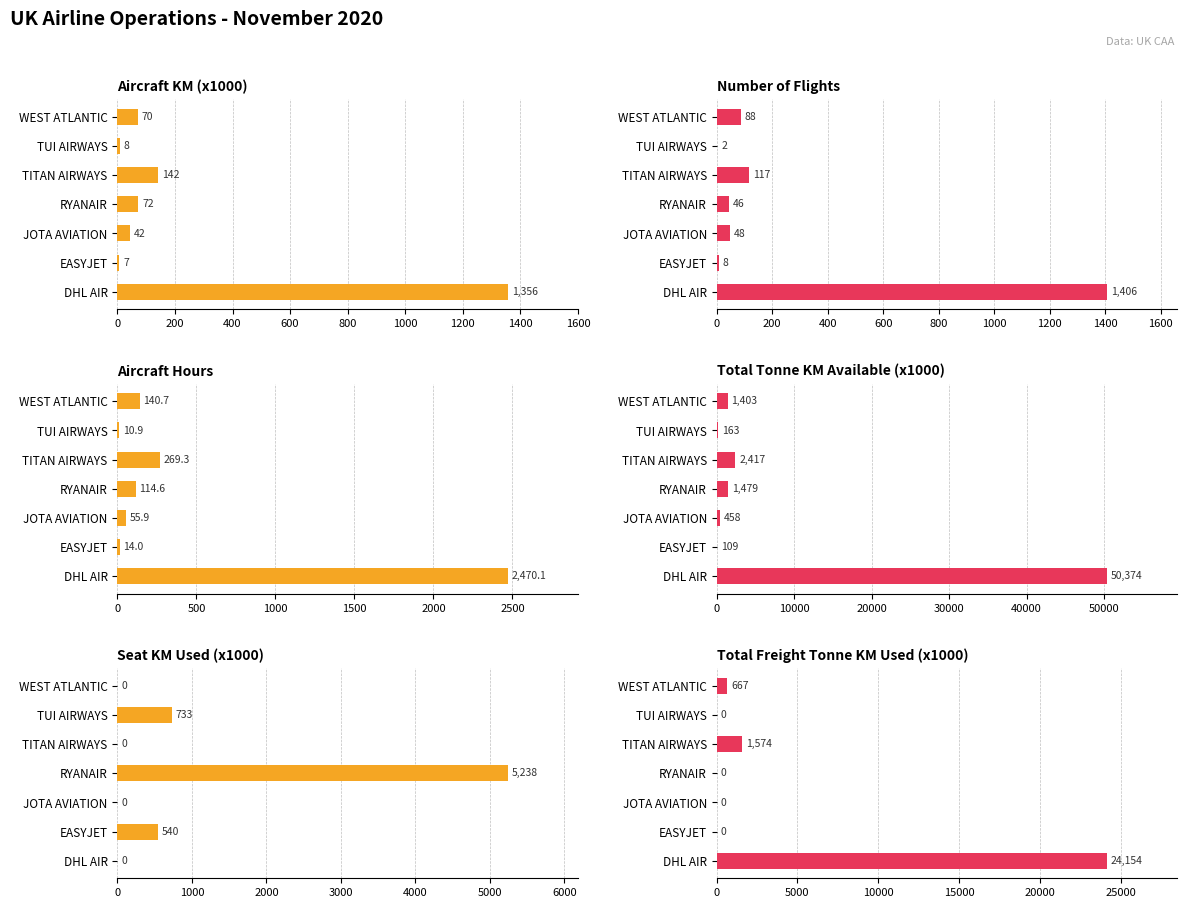

True or false: aircraft_hours has a value of 24.1 at RYANAIR.

False